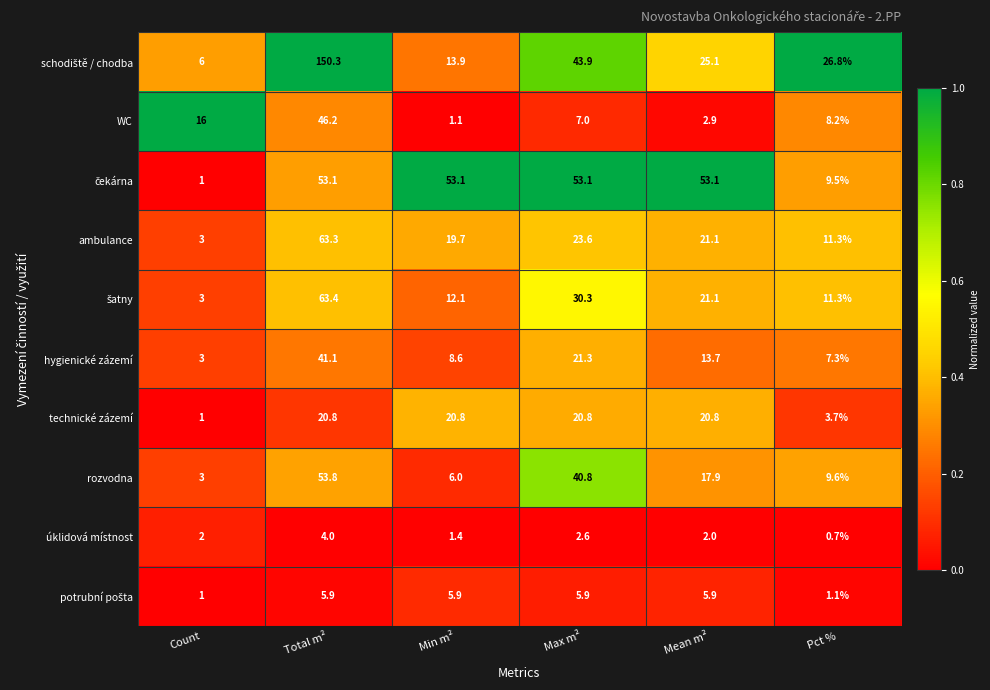

Where is WC nearest to the value 23?

Count